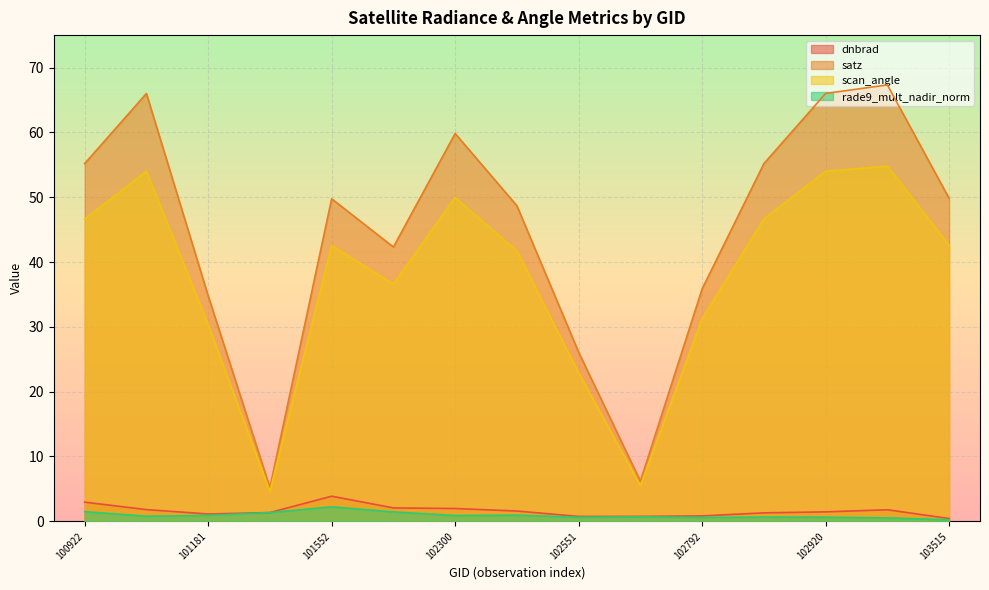

At how many categories does at least one series exceed 3?

15